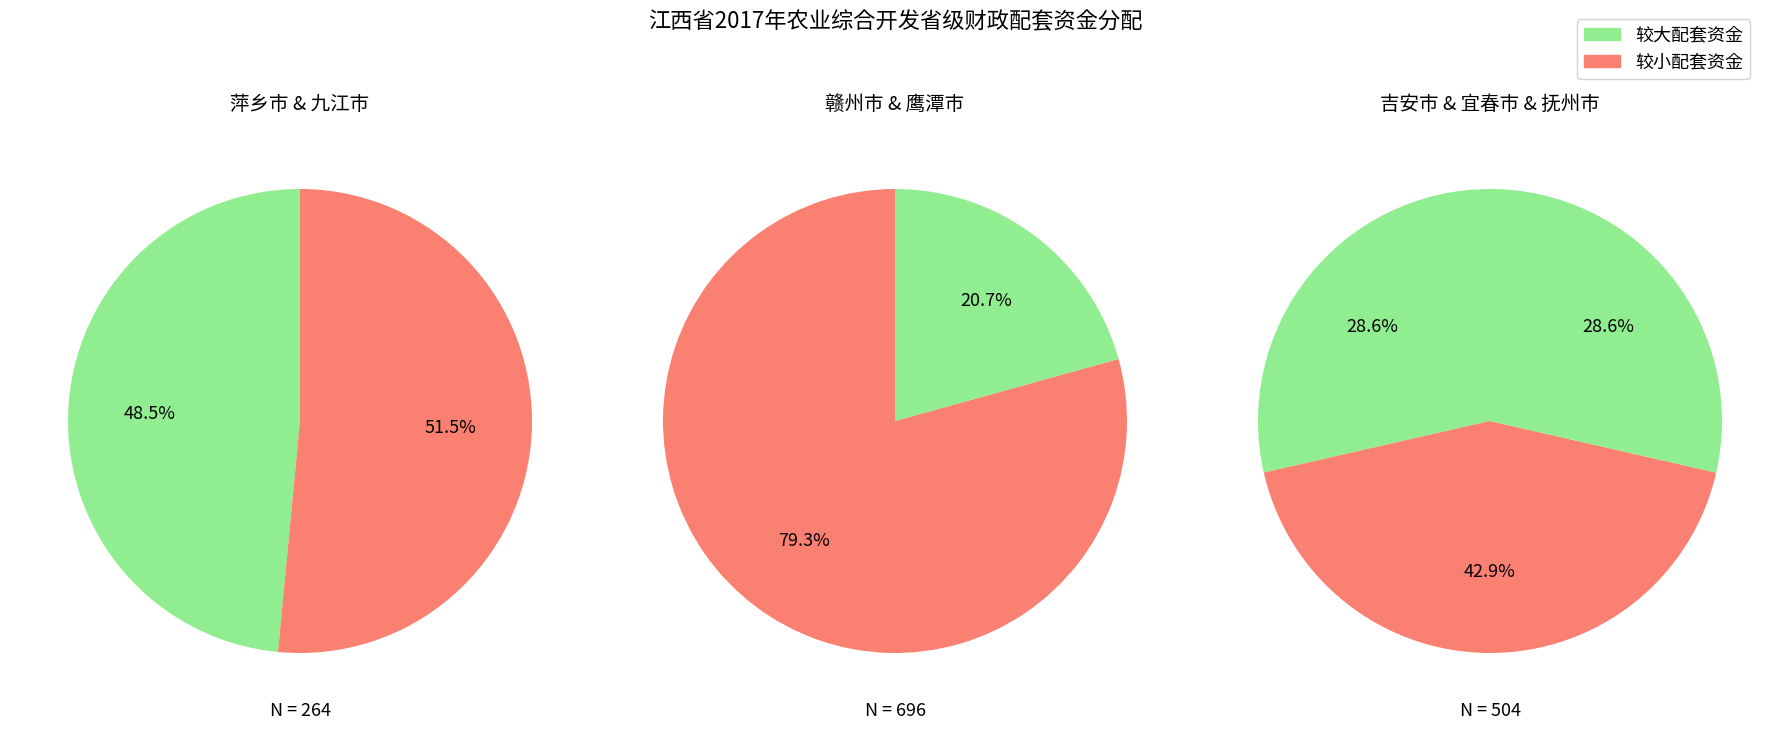

The 4 slice represents 1% of the pie. True or false?

False